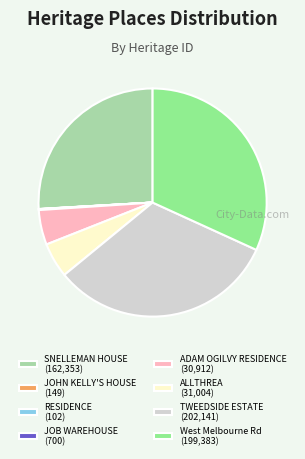

Between West Melbourne Rd (199,383) and ADAM OGILVY RESIDENCE (30,912), which is larger?

West Melbourne Rd (199,383)